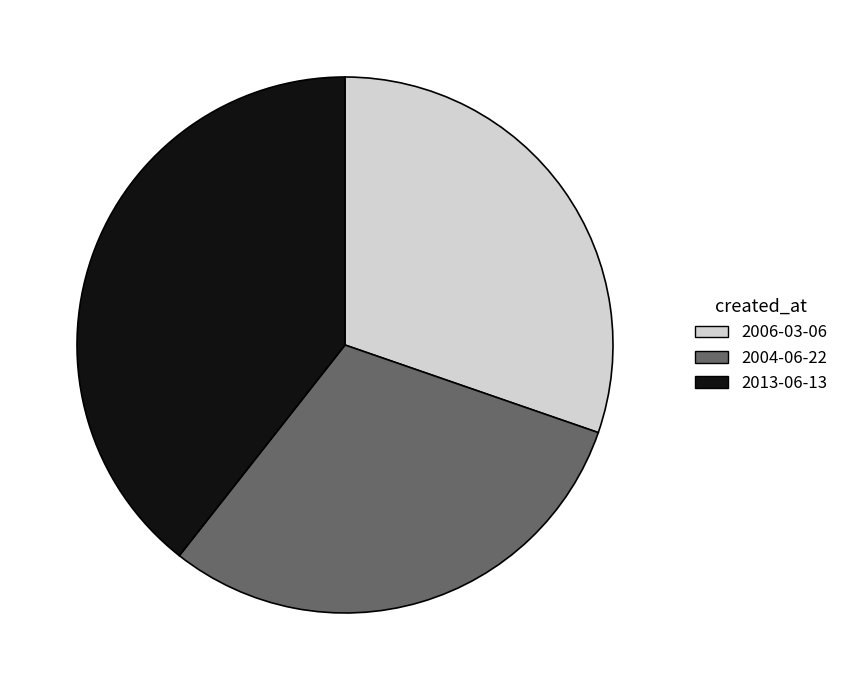

How many segments does this pie chart have?

3